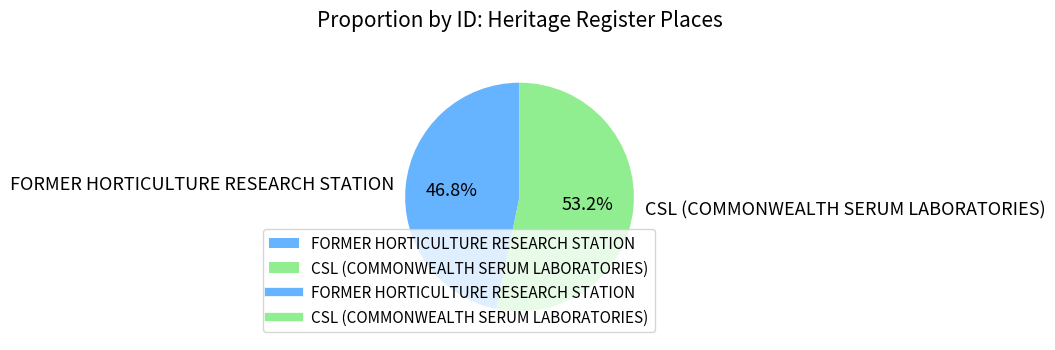

Which category has the biggest portion of the pie?

CSL (COMMONWEALTH SERUM LABORATORIES)